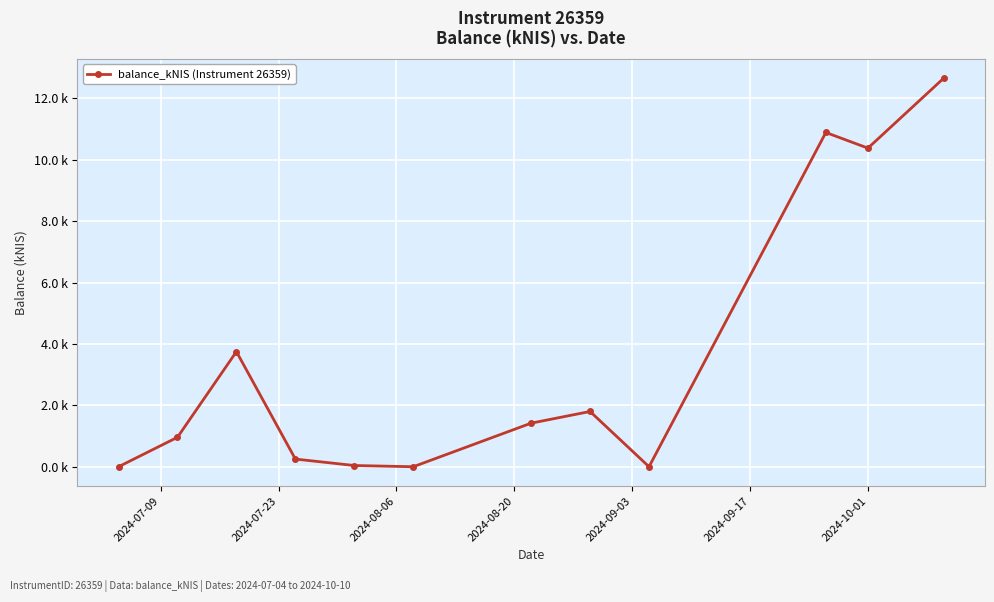

Does the chart have visible grid lines?

Yes